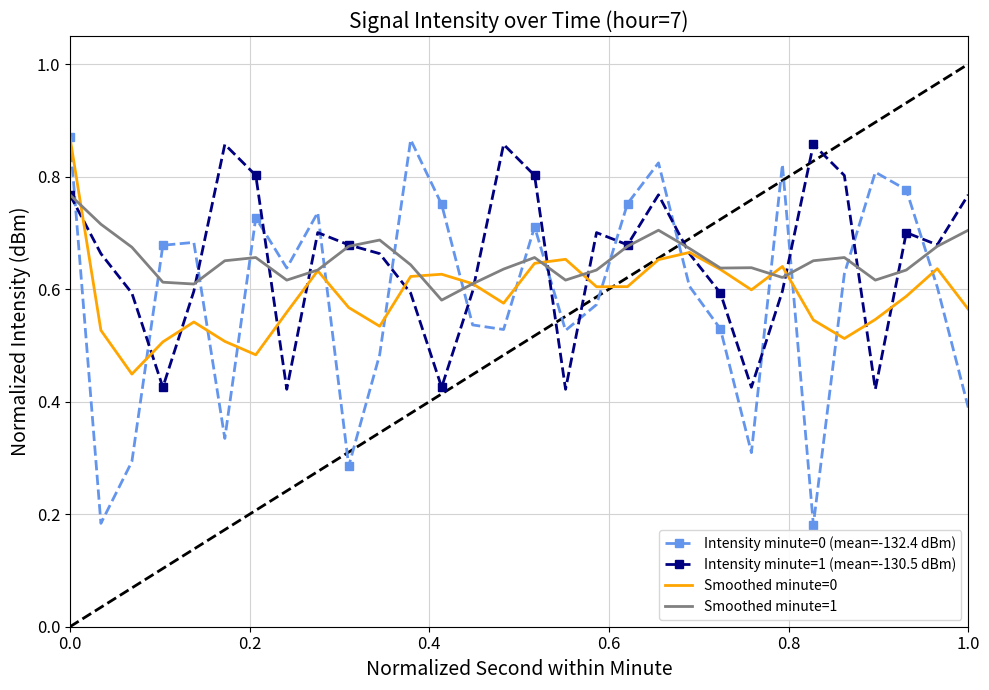

Which series has the widest spread of values?

Intensity minute=0 (mean=-132.4 dBm)